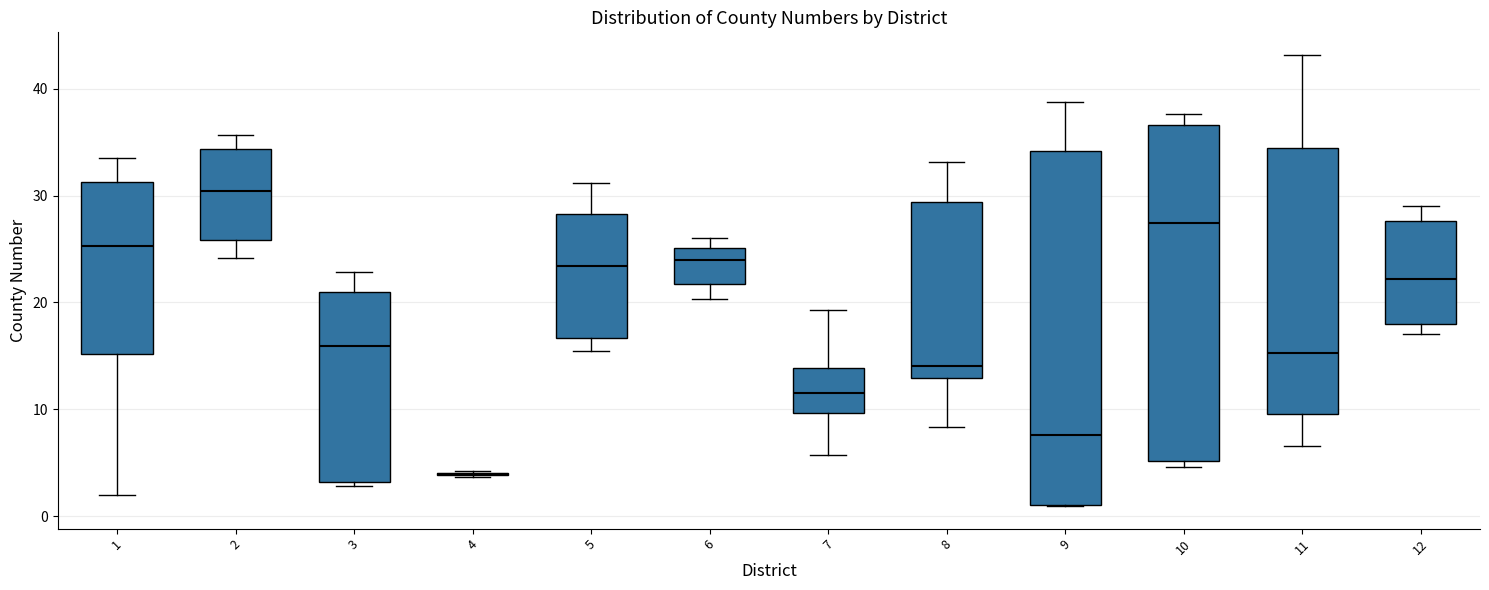

Which box is the tallest, from its lower edge to its upper edge?

9